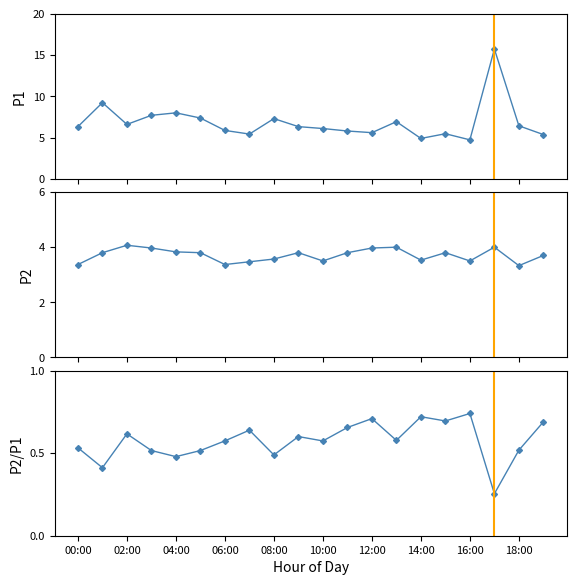

Reading left to right, list all the values displayed in this chart.

P1: 6.3	9.2	6.6	7.7	8.0	7.4	5.9	5.4	7.3	6.3	6.1	5.8	5.6	6.9	4.9	5.5	4.7	15.7	6.4	5.4
P2: 3.4	3.8	4.1	4.0	3.8	3.8	3.4	3.5	3.6	3.8	3.5	3.8	4.0	4.0	3.5	3.8	3.5	4.0	3.3	3.7
P2/P1: 0.5	0.4	0.6	0.5	0.5	0.5	0.6	0.6	0.5	0.6	0.6	0.7	0.7	0.6	0.7	0.7	0.7	0.3	0.5	0.7